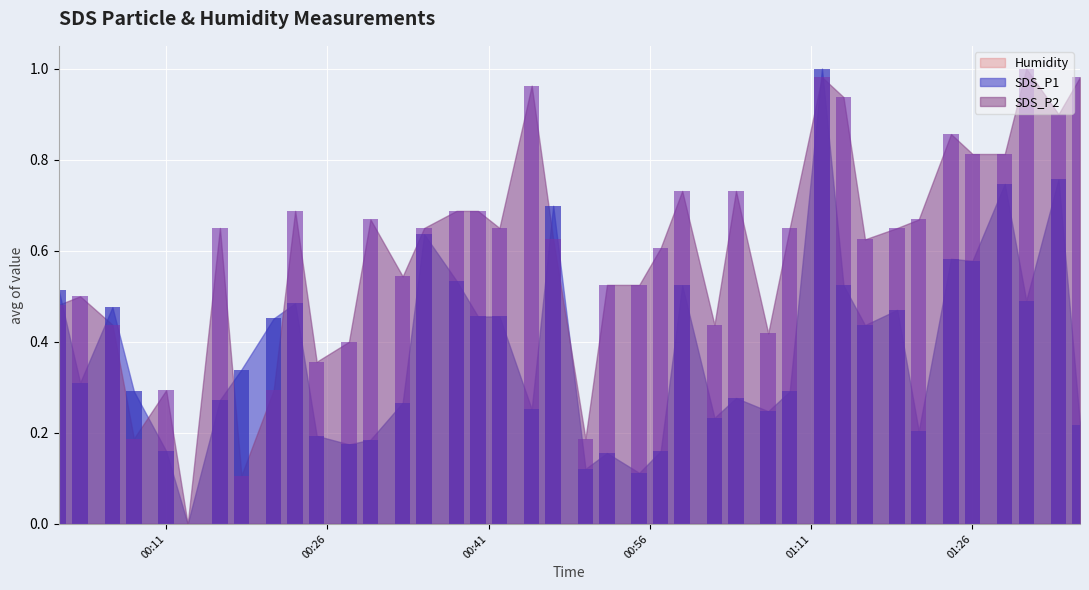

Rank the series by their maximum value, from highest to lowest.

SDS_P1 bars, SDS_P2 bars